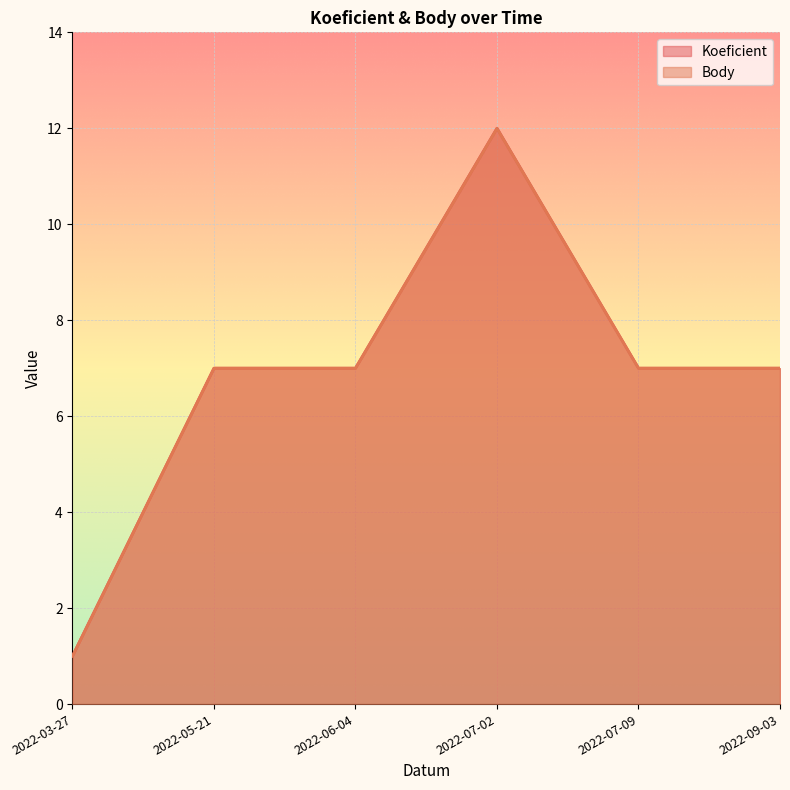

At how many categories does at least one series exceed 1?

5